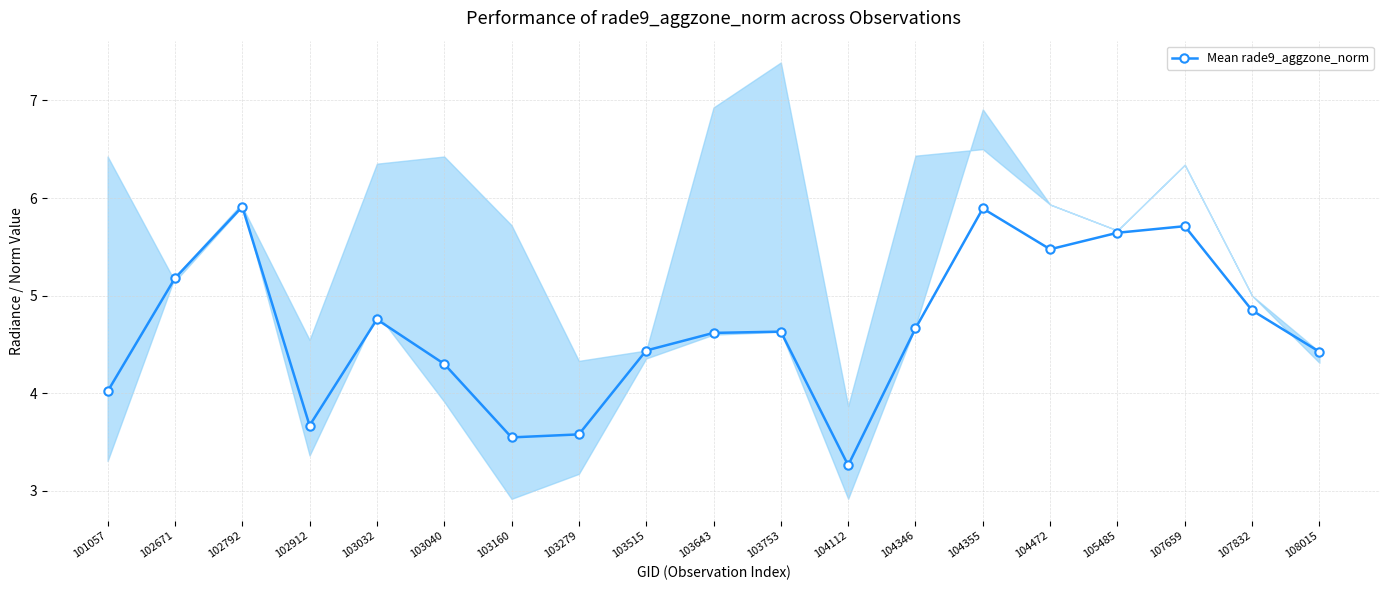

List the labels in order of value, largest first.

102792, 104355, 107659, 105485, 104472, 102671, 107832, 103032, 104346, 103753, 103643, 103515, 108015, 103040, 101057, 102912, 103279, 103160, 104112